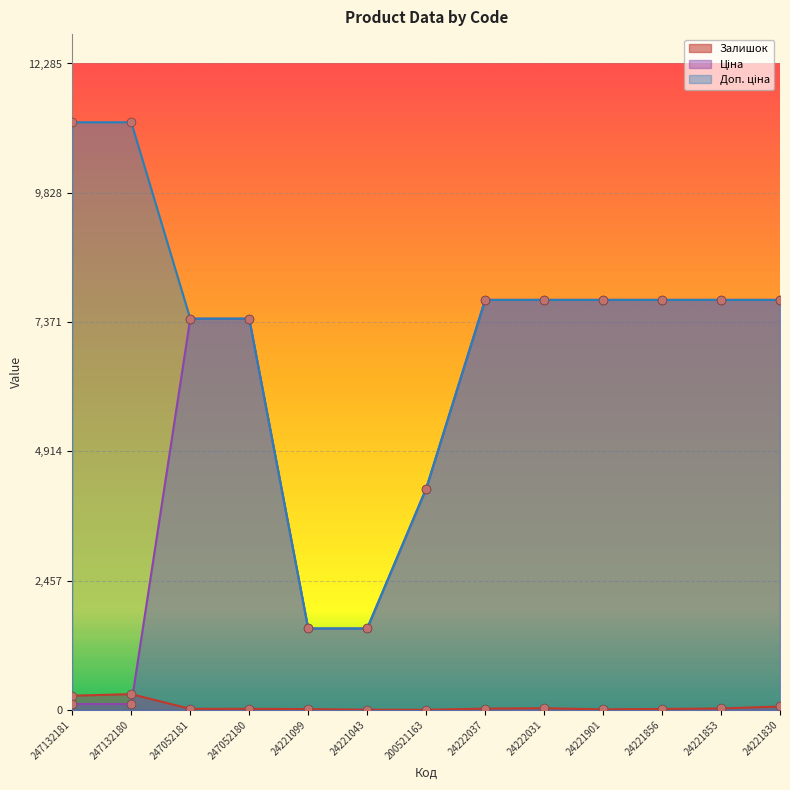

What are all the series names shown in the legend?

Залишок, Ціна, Доп. ціна